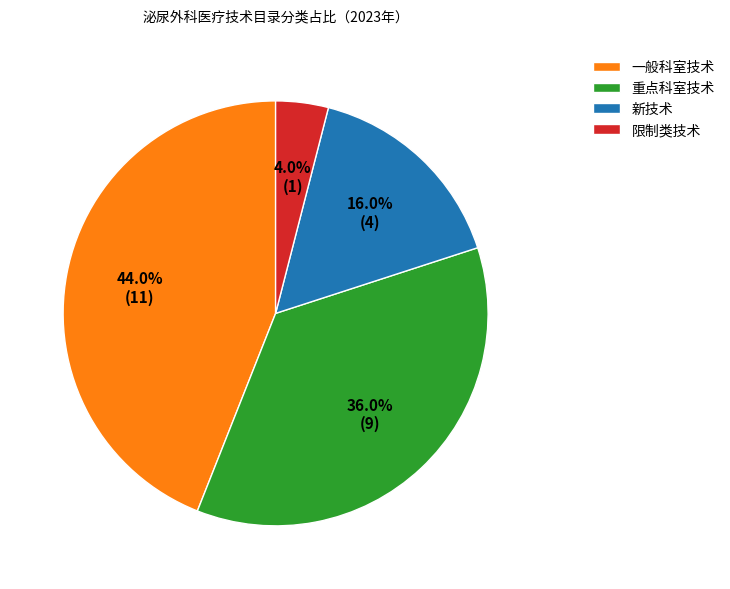

Combined, what portion of the pie is 新技术 and 限制类技术?

20.0%